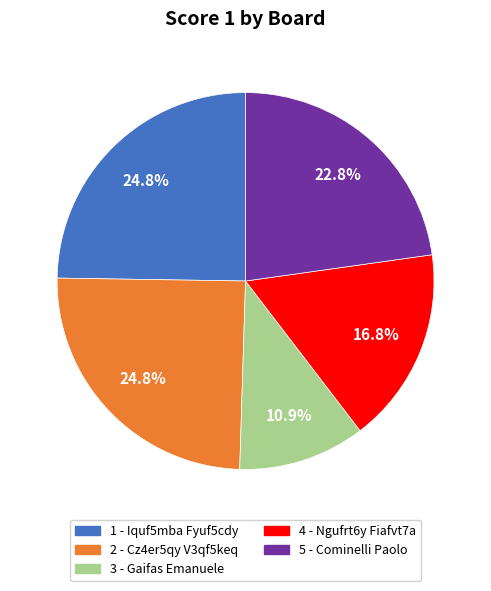

What is the ratio of the value at 2 - Cz4er5qy V3qf5keq to the value at 4 - Ngufrt6y Fiafvt7a?

1.5